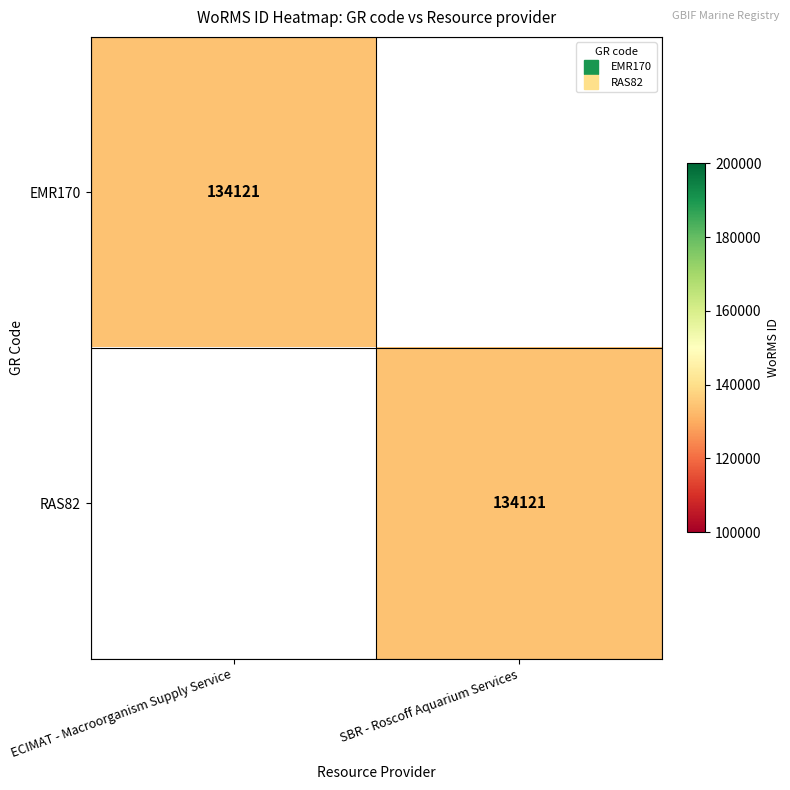

What is the maximum value for EMR170?

134121